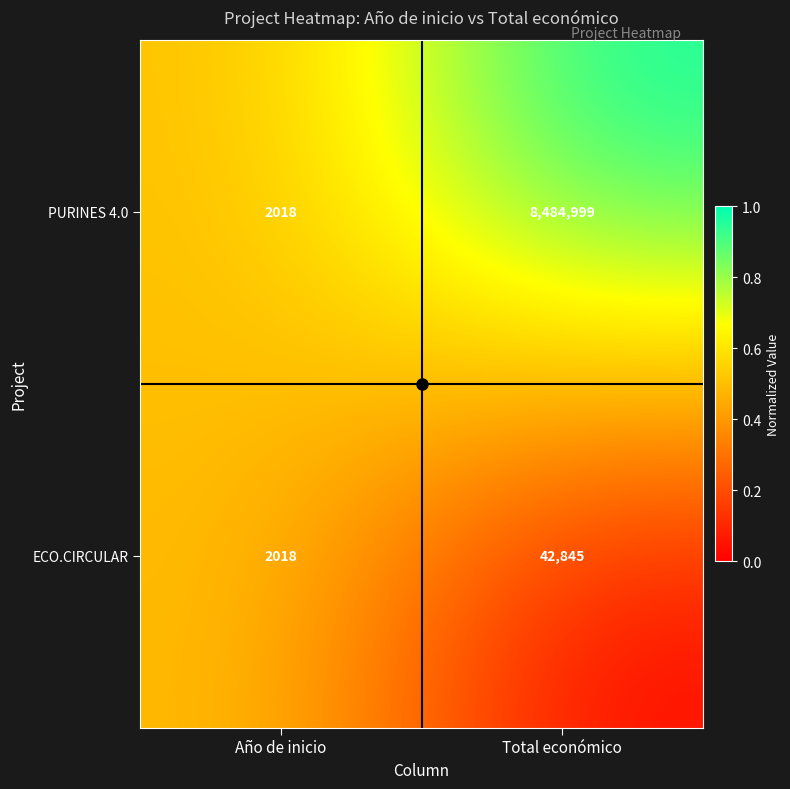

At which label is PURINES 4.0 closest to 4243508?

Año de inicio